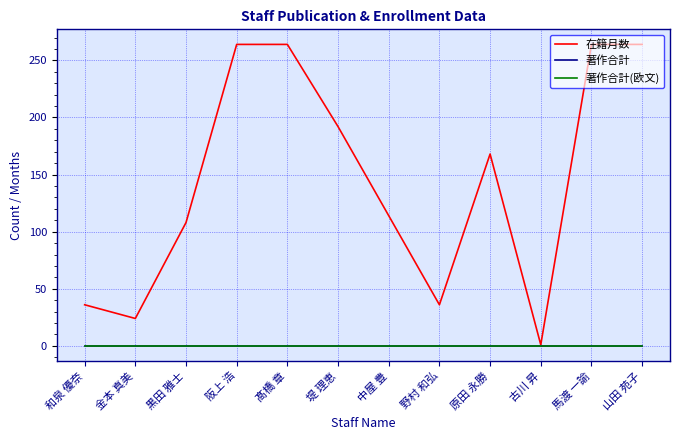

Does the chart have visible grid lines?

Yes